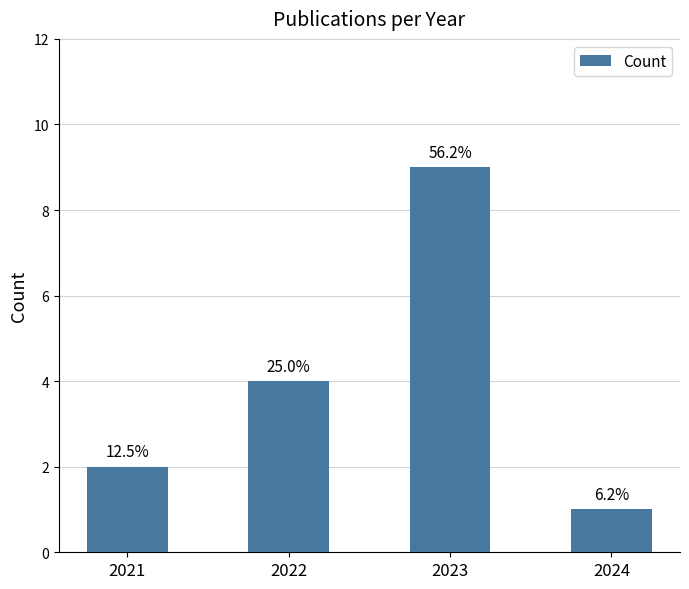

True or false: the data shows 1 at 2024.

True